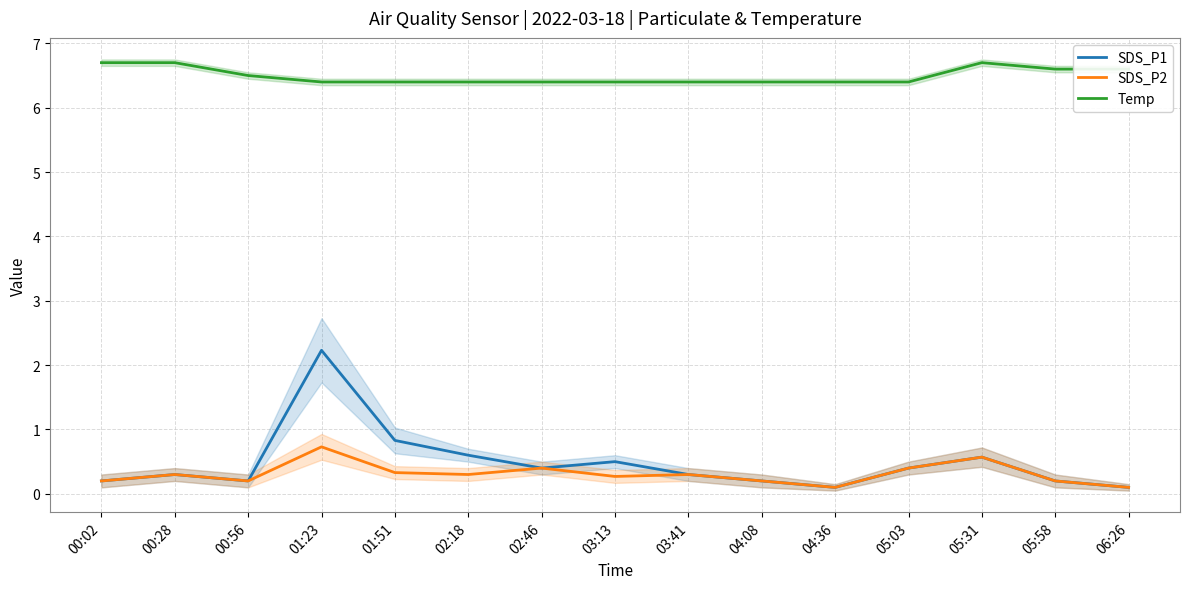

In SDS_P1, how many points are lower than both neighbors (excluding endpoints)?

3